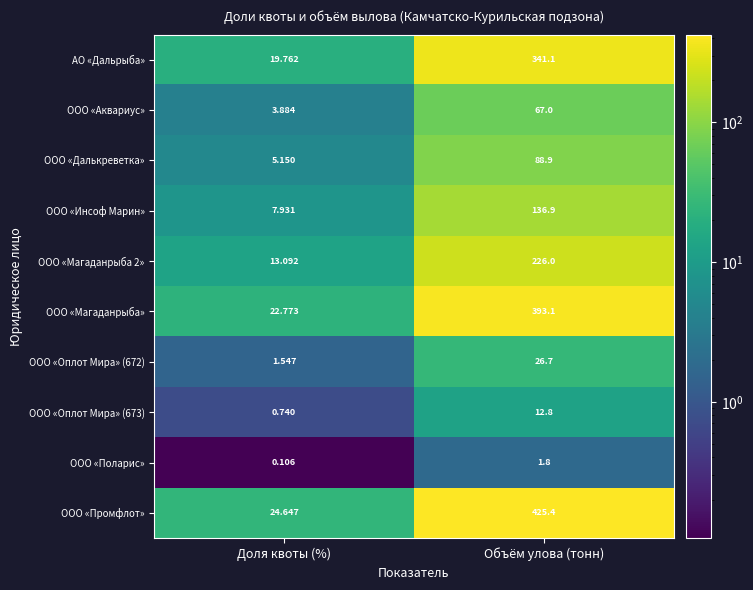

Which series has the widest spread of values?

ООО «Промфлот»